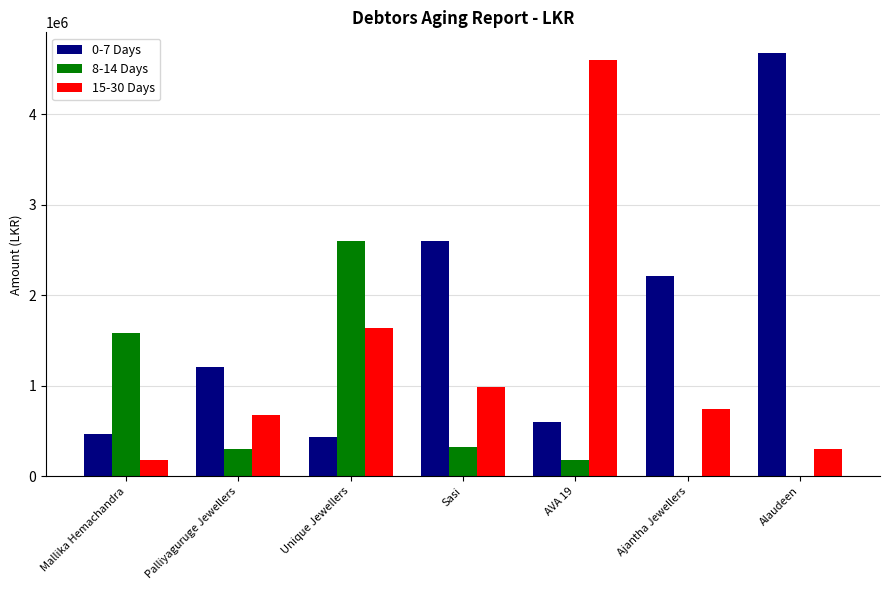

What is the total value across all series at Alaudeen?

4972552